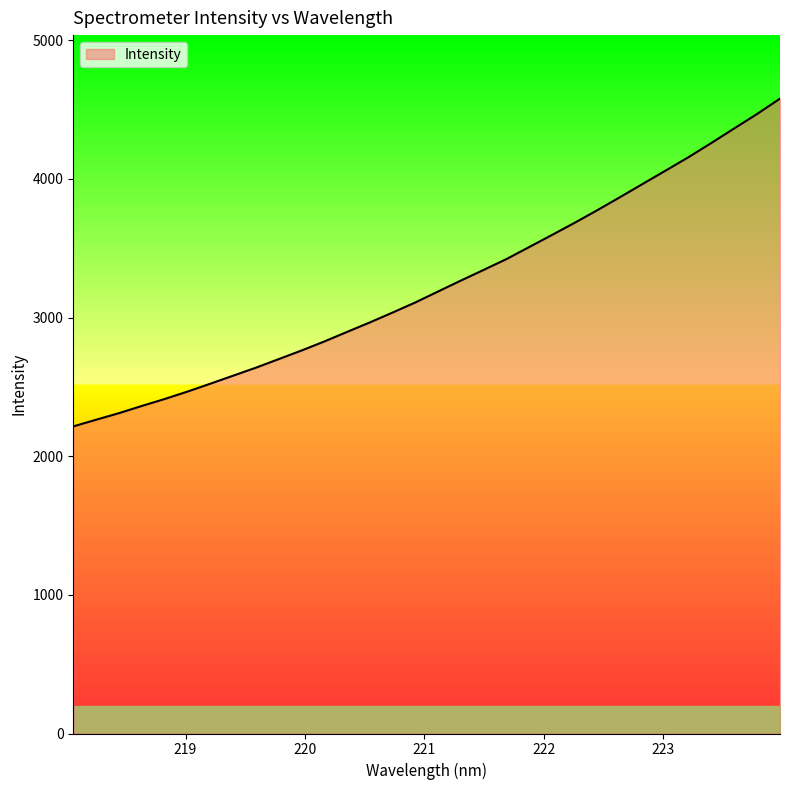

What is the difference between the maximum and minimum values?

2364.4